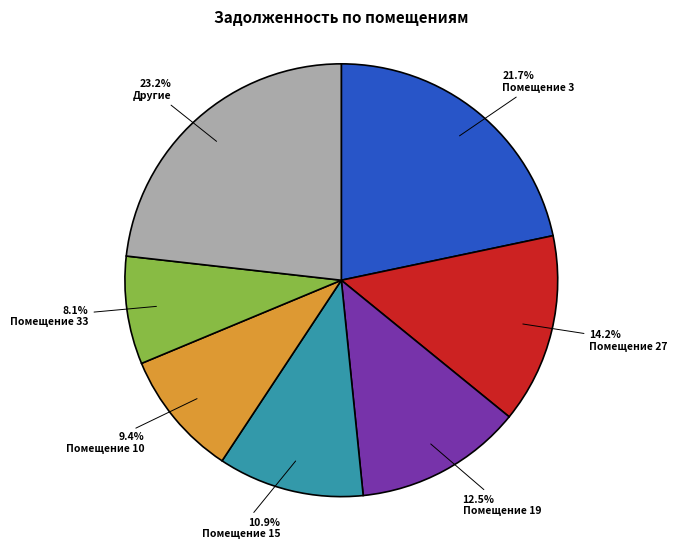

Is there any slice that represents more than half of the pie?

No